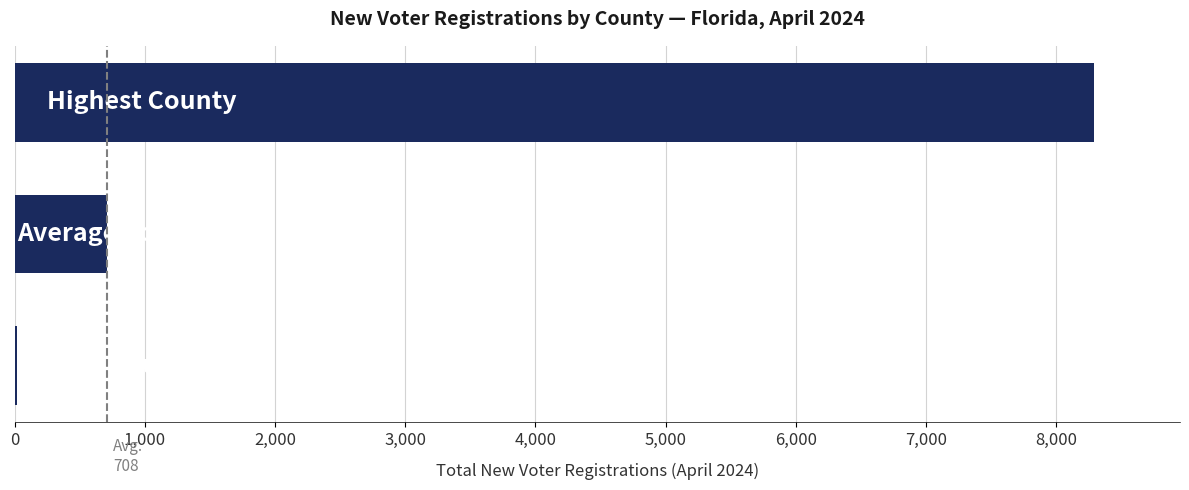

What is the greatest value displayed?

8287